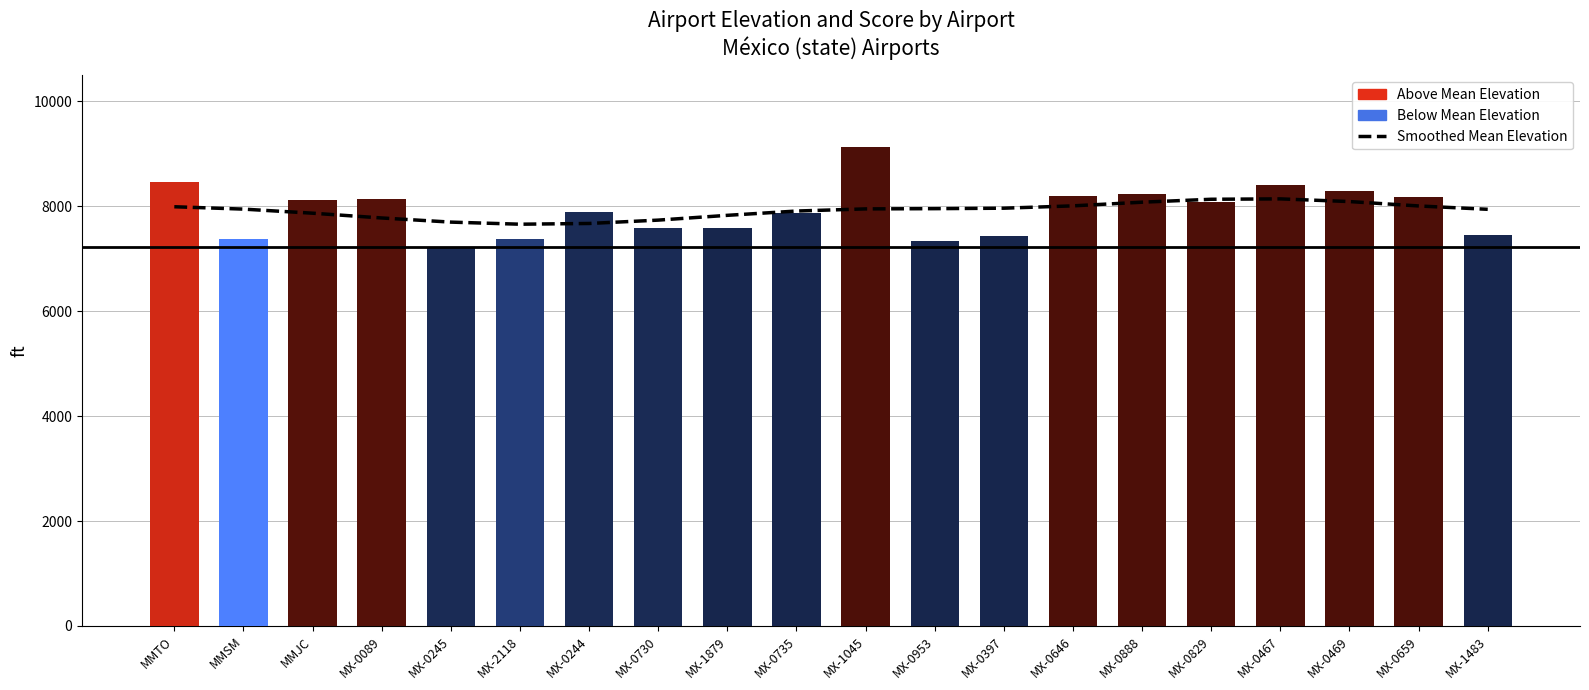

Reading left to right, what are all the values shown in this chart?

Smoothed Mean Elevation: 7986.7	7941.7	7864.0	7772.9	7694.1	7654.2	7668.2	7732.0	7823.3	7905.0	7945.8	7950.4	7959.2	8003.7	8073.4	8129.4	8136.6	8085.6	8002.0	7937.9
elevation_ft: 8466.0	7369.0	8120.0	8130.0	7229.0	7365.0	7878.0	7582.0	7578.0	7871.0	9121.0	7336.0	7424.0	8186.0	8235.0	8074.0	8399.0	8289.0	8163.0	7451.0